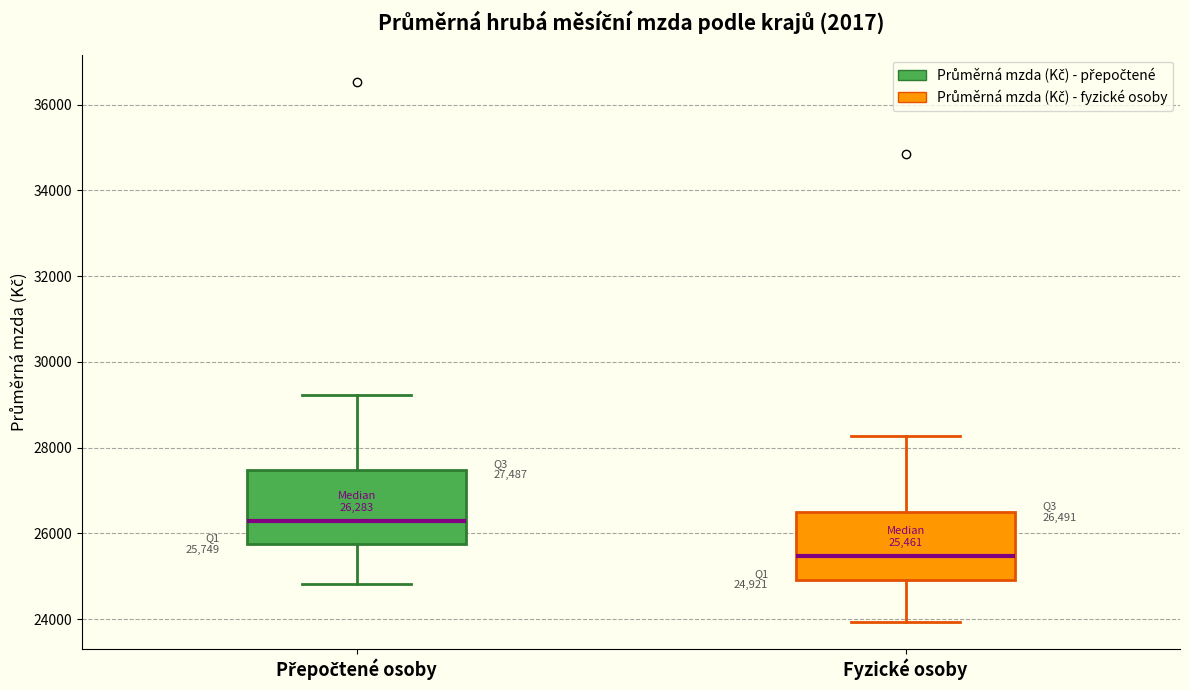

Which box's median line is the highest?

Přepočtené osoby